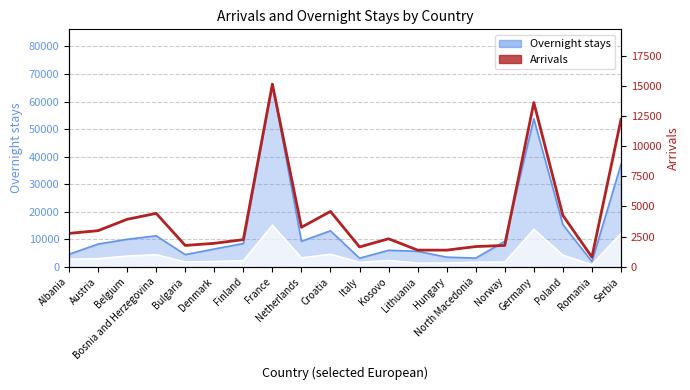

List the labels in order of value, smallest first.

Romania, Hungary, Lithuania, Italy, North Macedonia, Bulgaria, Norway, Denmark, Finland, Kosovo, Albania, Austria, Netherlands, Belgium, Poland, Bosnia and Herzegovina, Croatia, Serbia, Germany, France